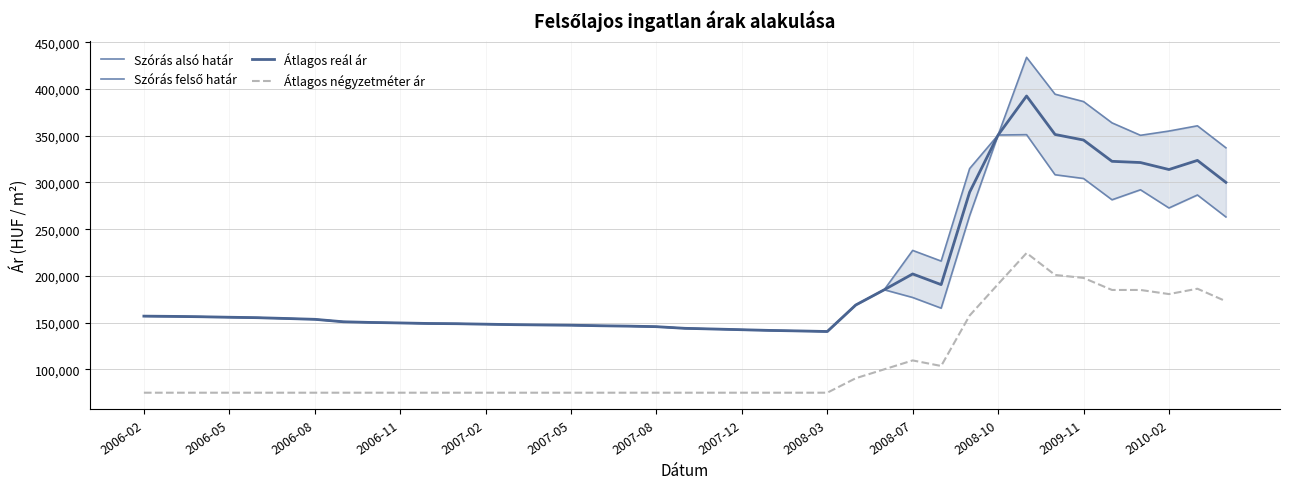

What is the average value of the Átlagos reál ár series?

199442